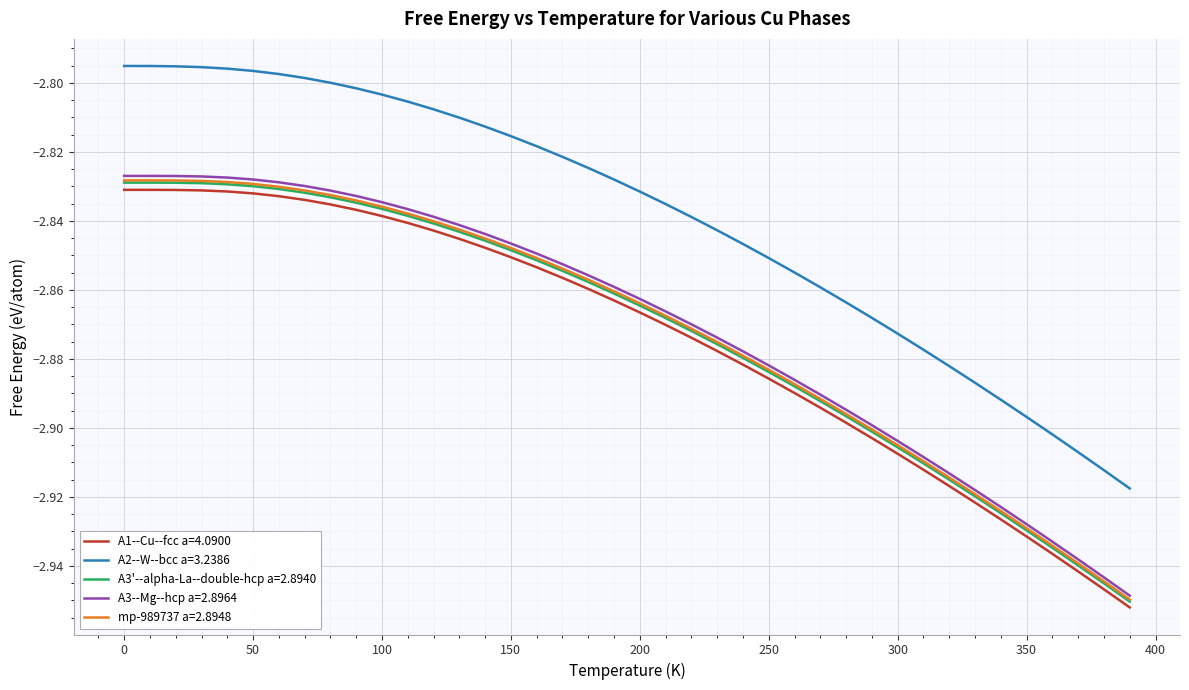

Which series has the largest range (max minus min)?

A2--W--bcc a=3.2386